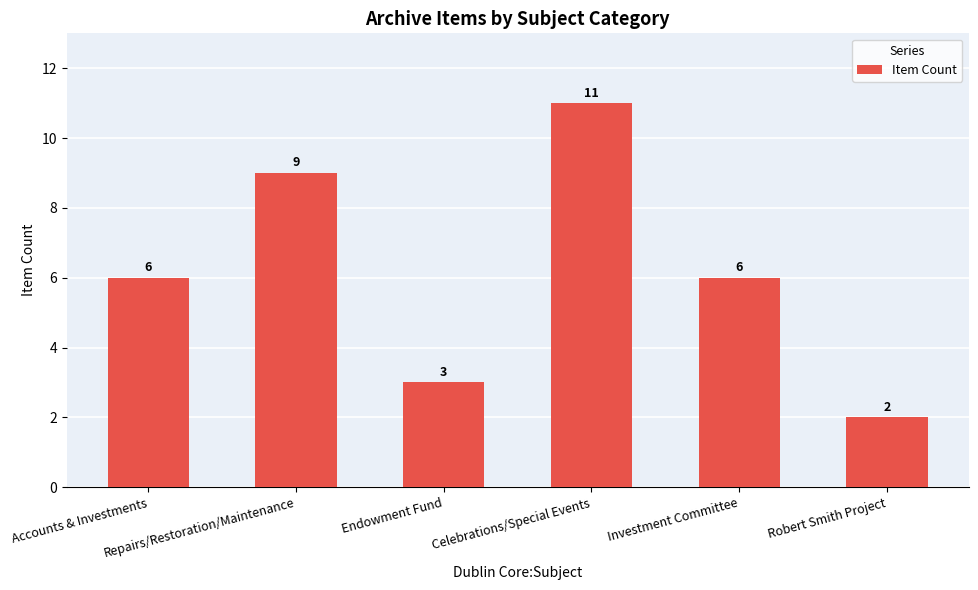

True or false: the data shows 15 at Repairs/Restoration/Maintenance.

False